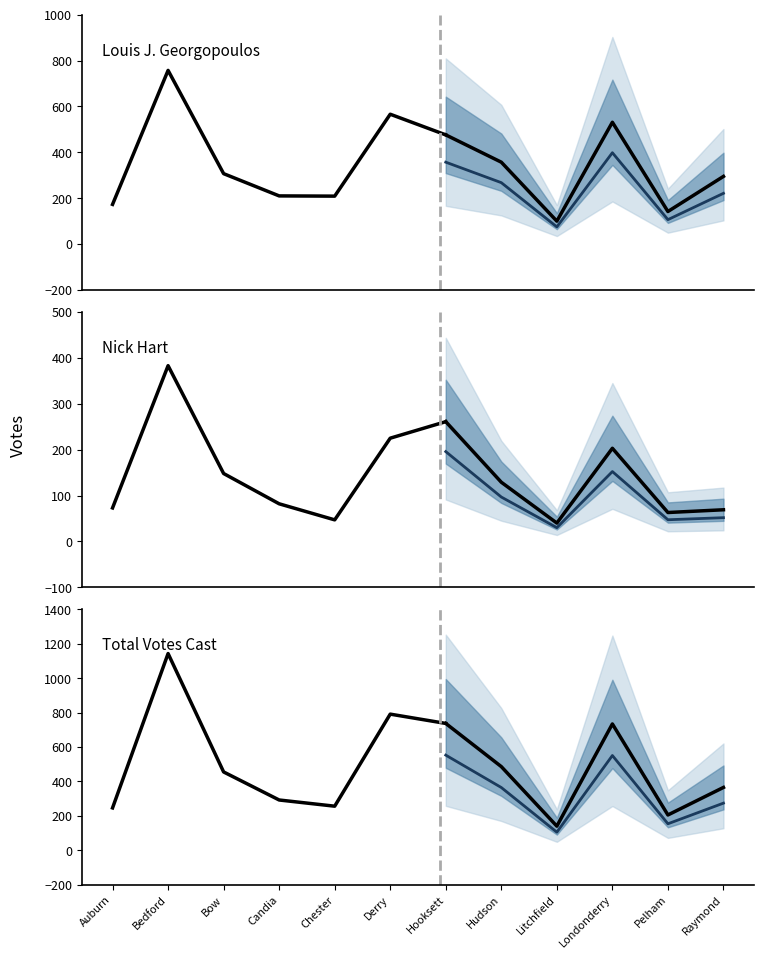

True or false: Louis J. Georgopoulos and Total Votes Cast cross at least once.

False